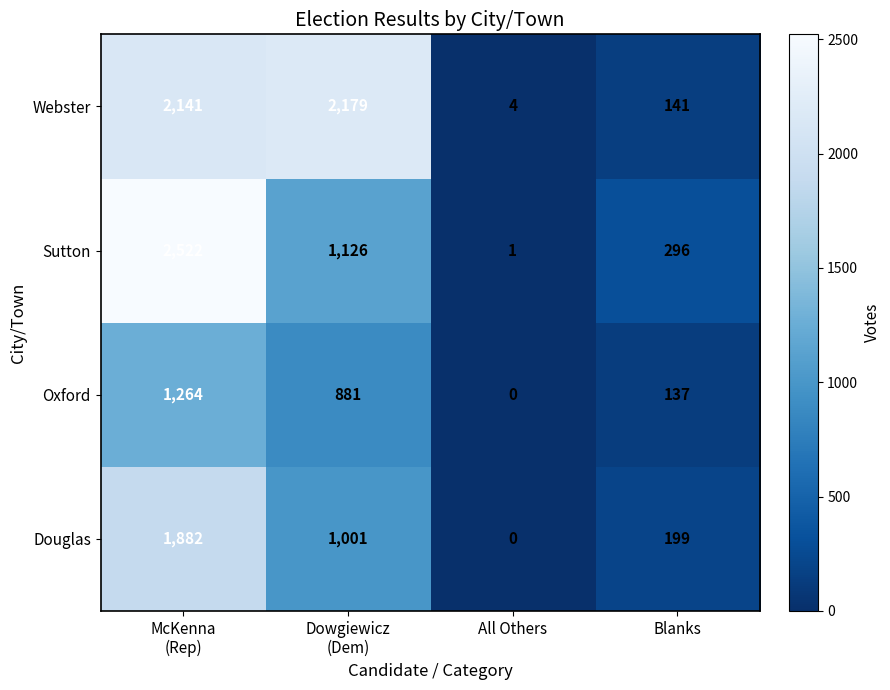

Which series has the widest spread of values?

Sutton